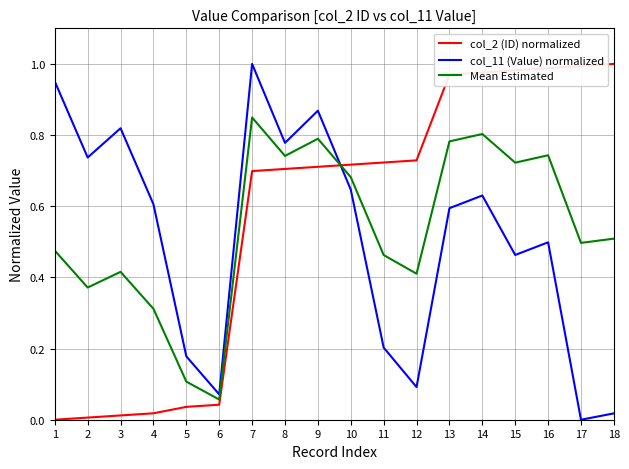

The col_2 (ID) normalized series shows 1.0 at 13. True or false?

True